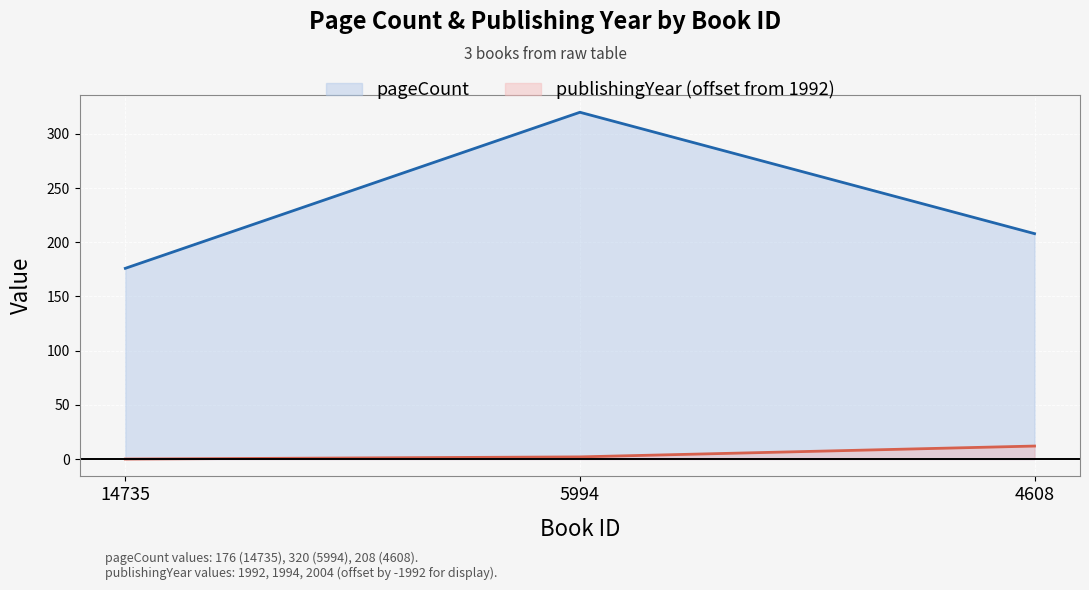

The value of pageCount at 5994 is 70. True or false?

False